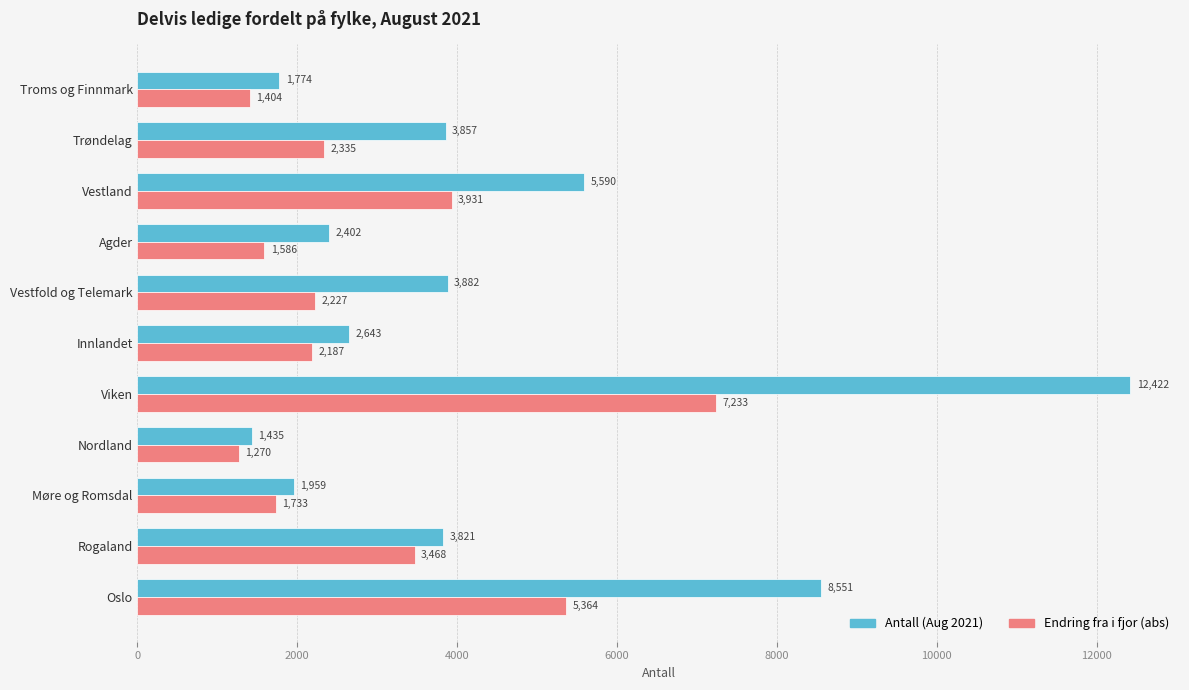

The value of Antall (Aug 2021) at Innlandet is 2643. True or false?

True